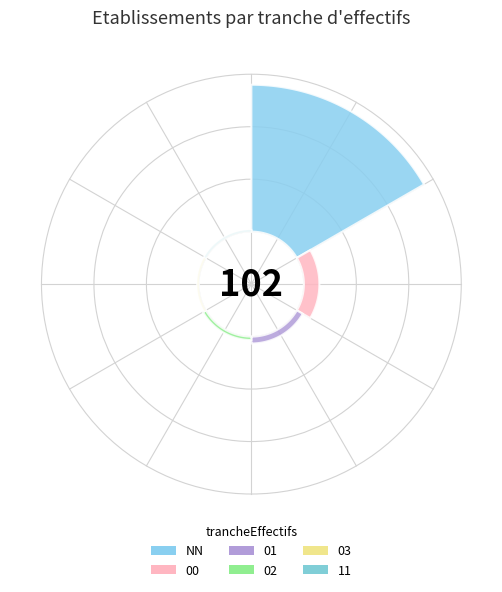

To the nearest percent, what is the combined percentage of 00 and 02?

11%